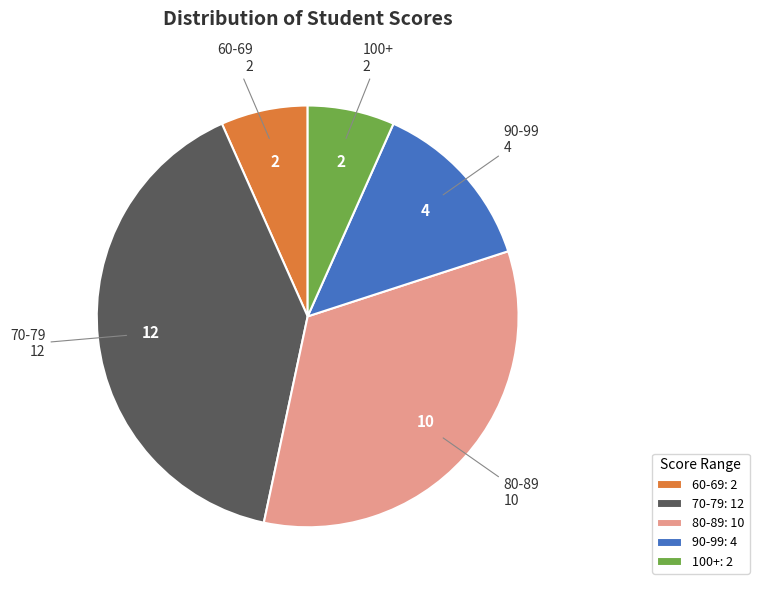

Does any single category account for the majority?

No